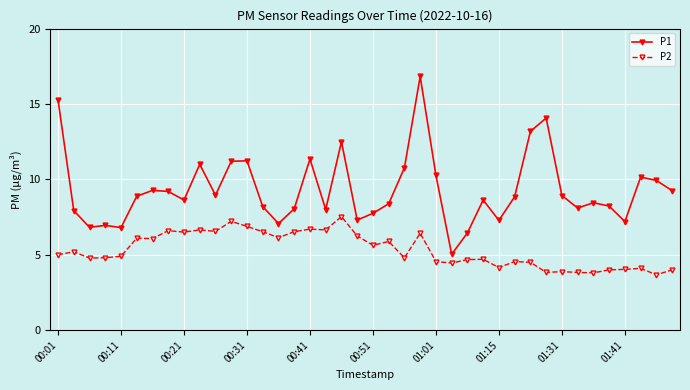

What is the difference between the maximum and minimum values in the P2 series?

3.9